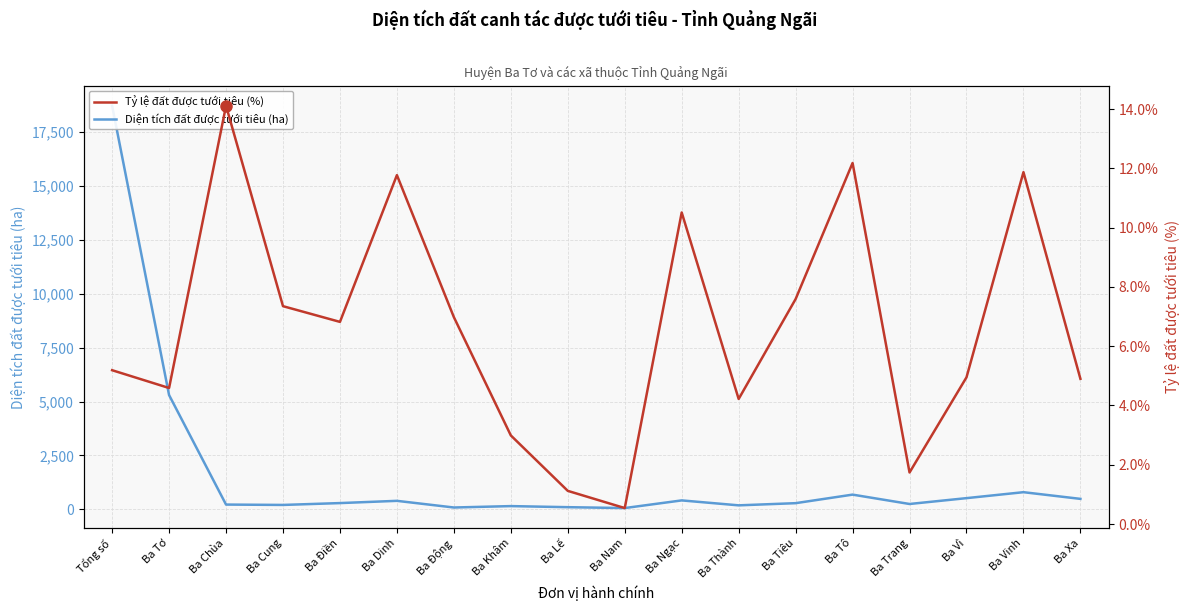

Does the chart display data point markers on the line(s)?

No